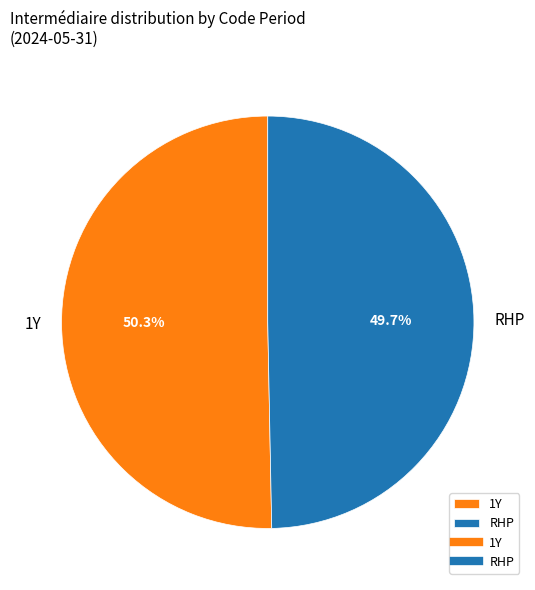

Is it true that RHP is 50% of the pie?

True